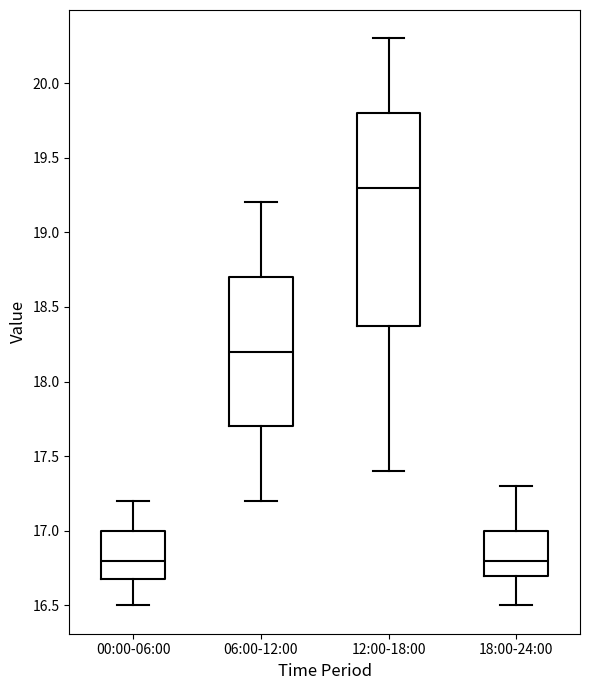

Where is the upper edge of the box for 12:00-18:00 on the y-axis? The values are not printed on the chart, so give them approximately, as read against the axis.

19.8